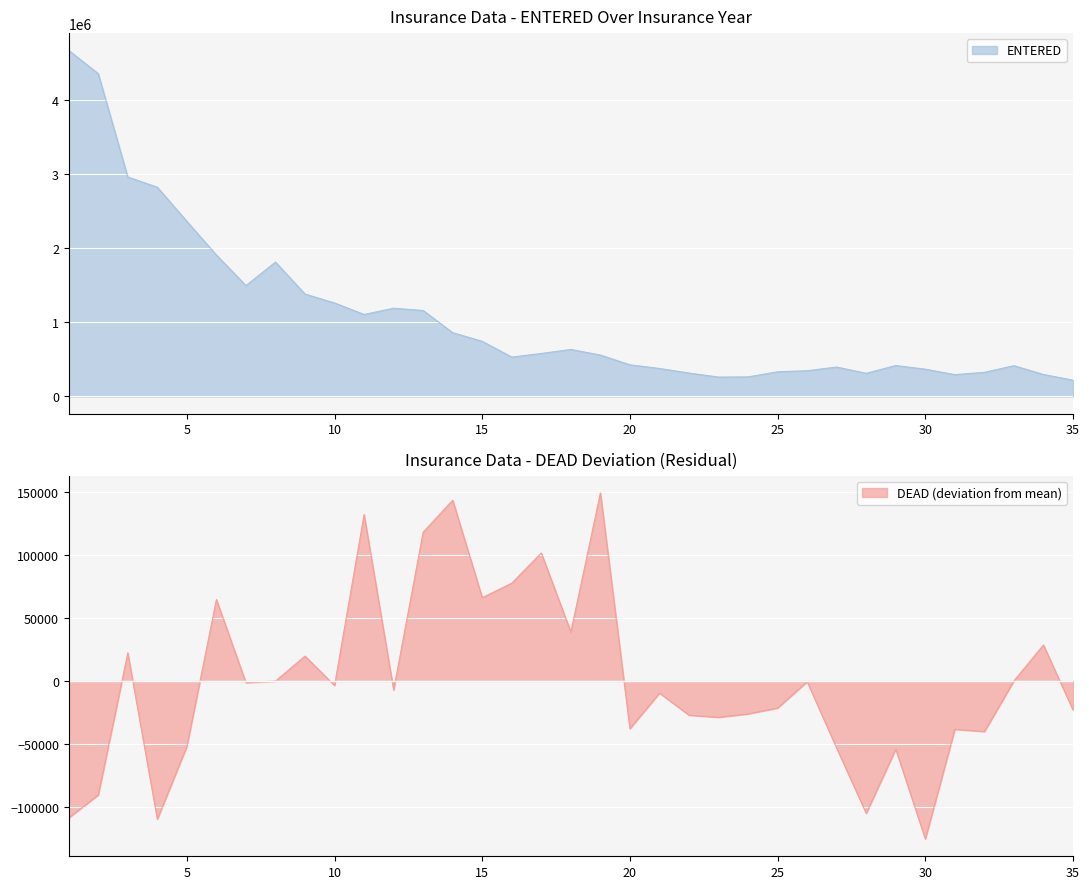

How many values in the ENTERED series exceed 559500?

17